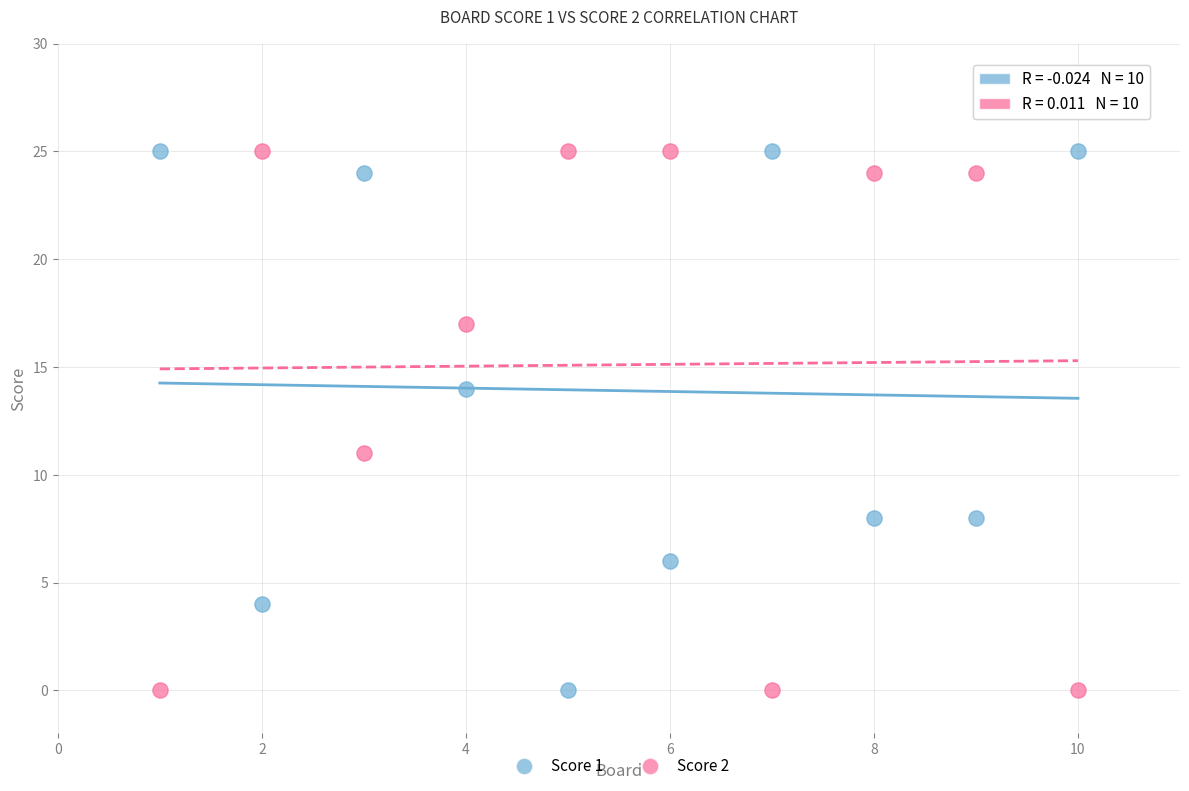

Across all data points, what is the range of Y values (max minus min)?

25